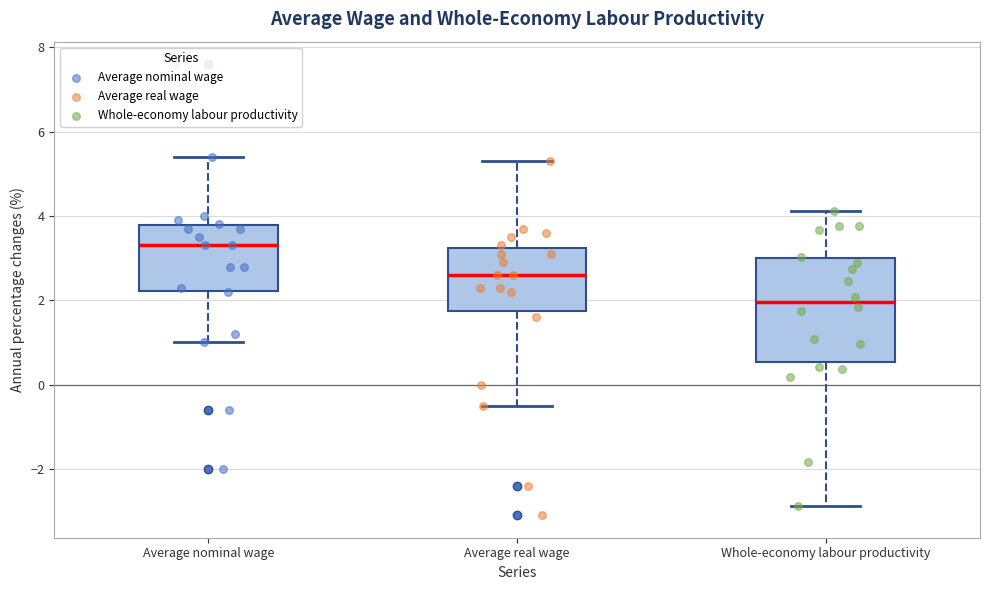

Reading left to right, read every box against the y-axis: the position of its median line, the range the box covers, and the ends of its whiskers. The values are not printed on the chart, so give them approximately, as read against the axis.

Average nominal wage: median 3.4, box 2.2 to 3.8, whiskers 1.0 to 5.4
Average real wage: median 2.6, box 1.8 to 3.2, whiskers -0.4 to 5.4
Whole-economy labour productivity: median 2.0, box 0.6 to 3.0, whiskers -2.8 to 4.2